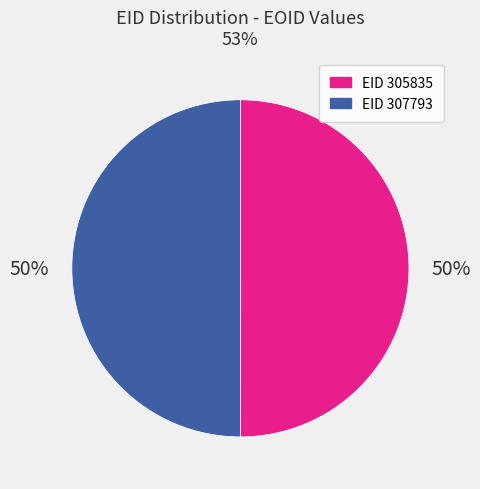

How many segments does this pie chart have?

2